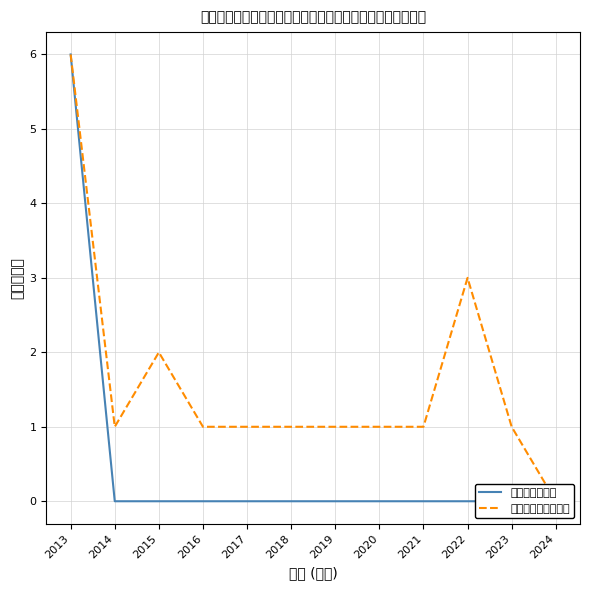

Rank the series at 2014 from lowest to highest value.

ペット霊園許可, 移動火葬業開始届出